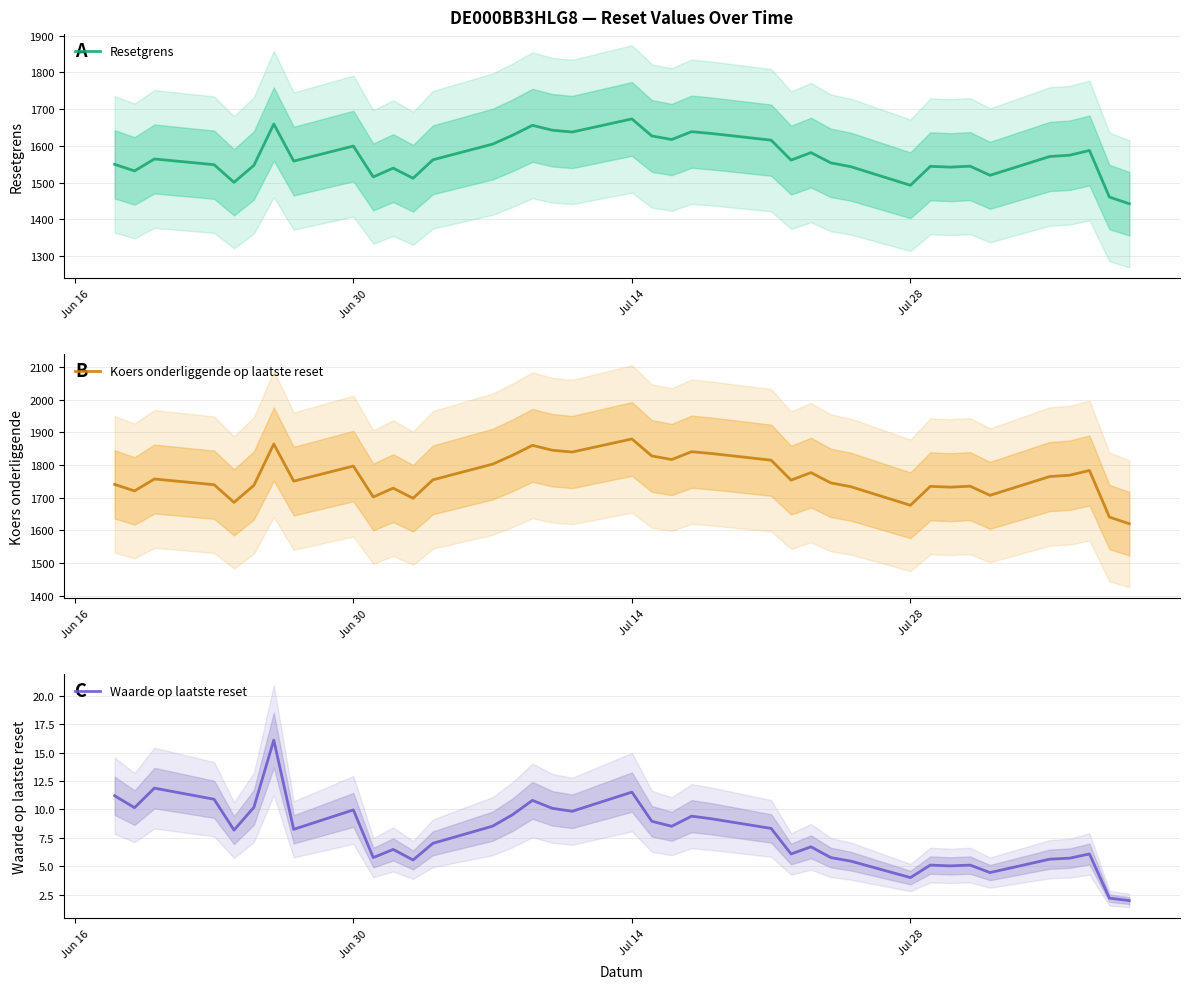

What is the lowest value of the Waarde op laatste reset series?

2.0